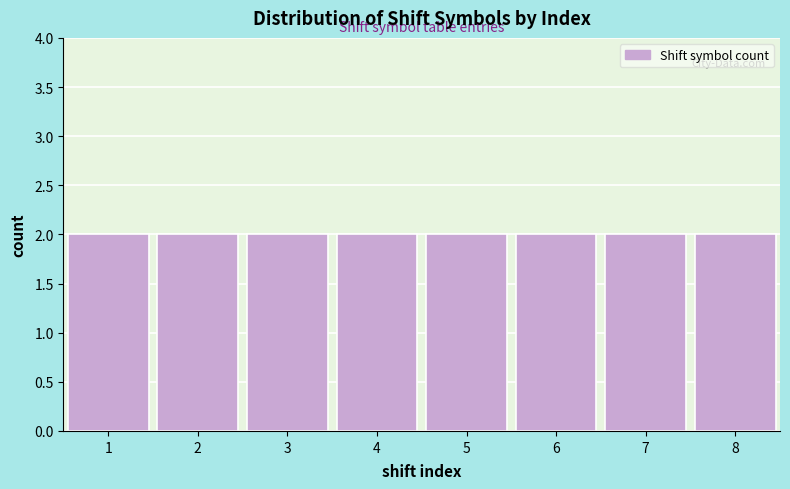

Reading left to right, transcribe this chart: for each bar, give the range it covers on the x-axis and its height. The values are not printed on the chart, so give them approximately, as read against the axis.

0.5 to 1.5: 2
1.5 to 2.5: 2
2.5 to 3.5: 2
3.5 to 4.5: 2
4.5 to 5.5: 2
5.5 to 6.5: 2
6.5 to 7.5: 2
7.5 to 8.5: 2